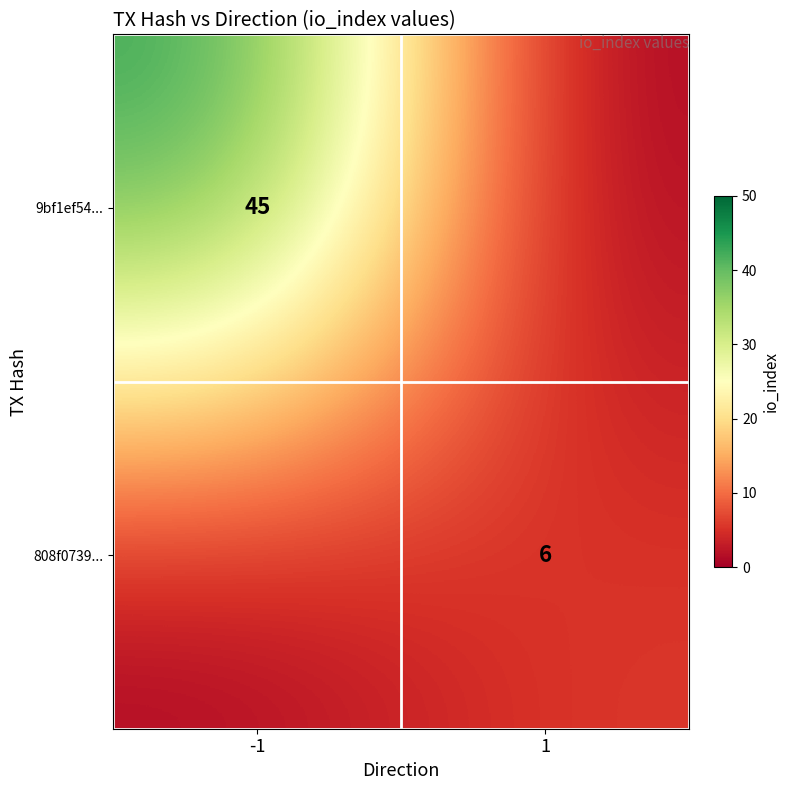

The 9bf1ef54... series shows 45 at -1. True or false?

True